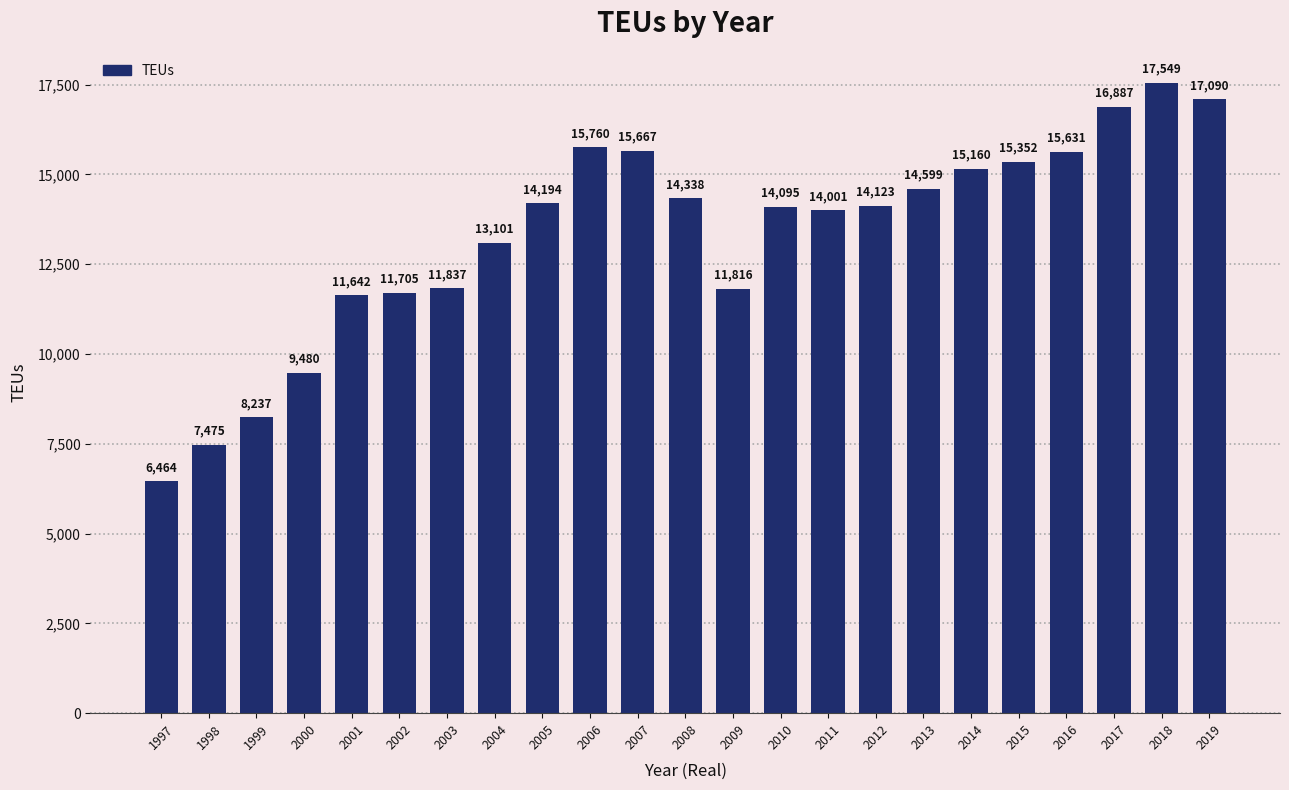

Reading right to left, list all the values displayed in this chart.

2019=17090	2018=17549	2017=16887	2016=15631	2015=15352	2014=15160	2013=14599	2012=14123	2011=14001	2010=14095	2009=11816	2008=14338	2007=15667	2006=15760	2005=14194	2004=13101	2003=11837	2002=11705	2001=11642	2000=9480	1999=8237	1998=7475	1997=6464